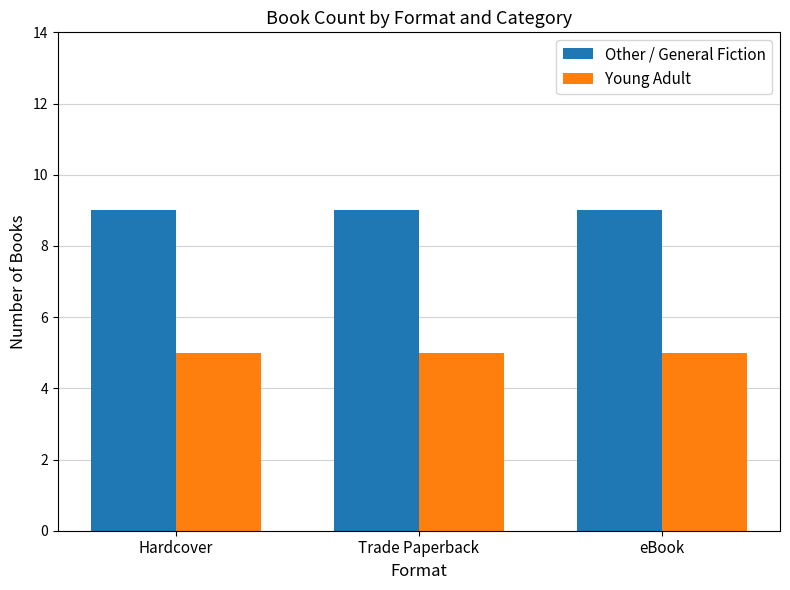

Rank the series at eBook from highest to lowest value.

Other / General Fiction, Young Adult